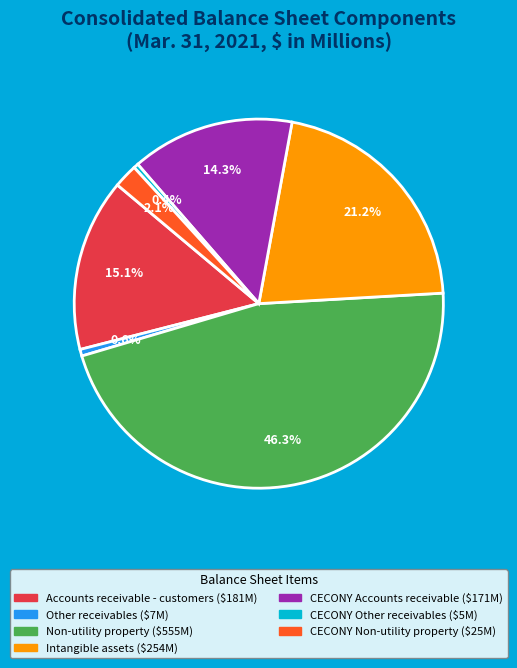

To the nearest percent, what is the difference between the CECONY Accounts receivable and Other receivables slice percentages?

14%